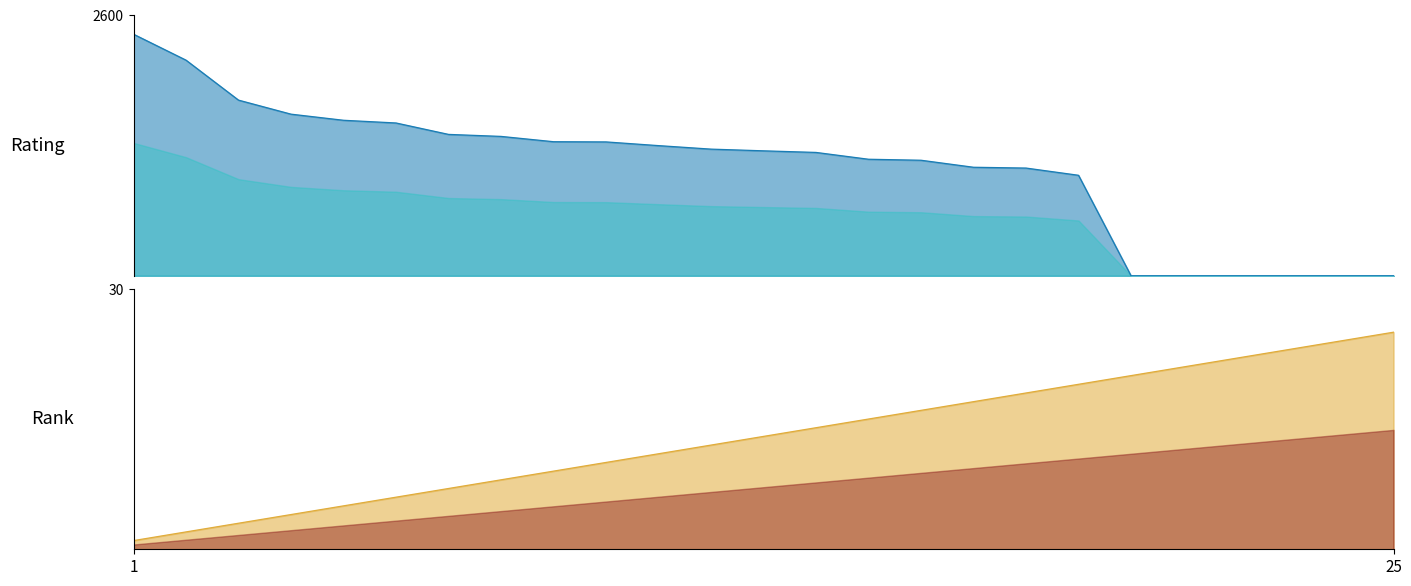

Between which two adjacent categories do Rating line and Rank line first intersect?

18 and 19